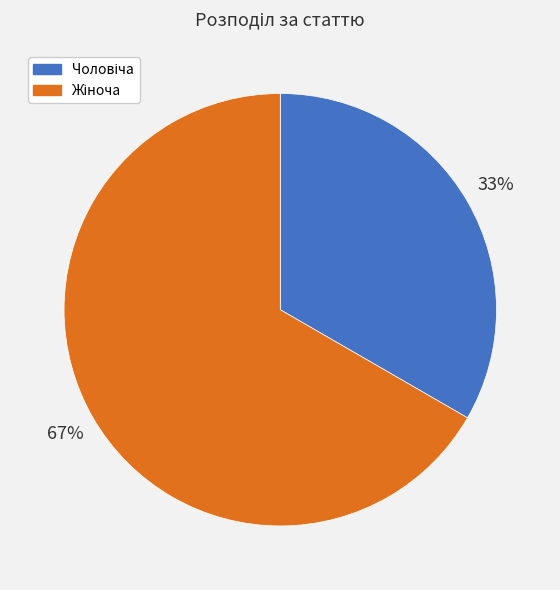

How many slices are in this pie chart?

2